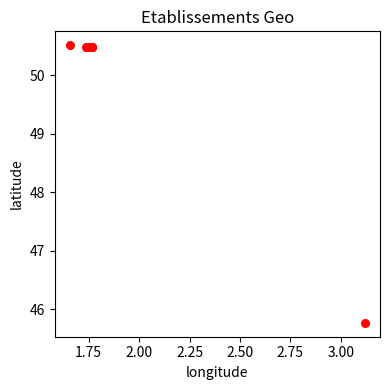

What Y value in the scatter plot is closest to 48?

45.8